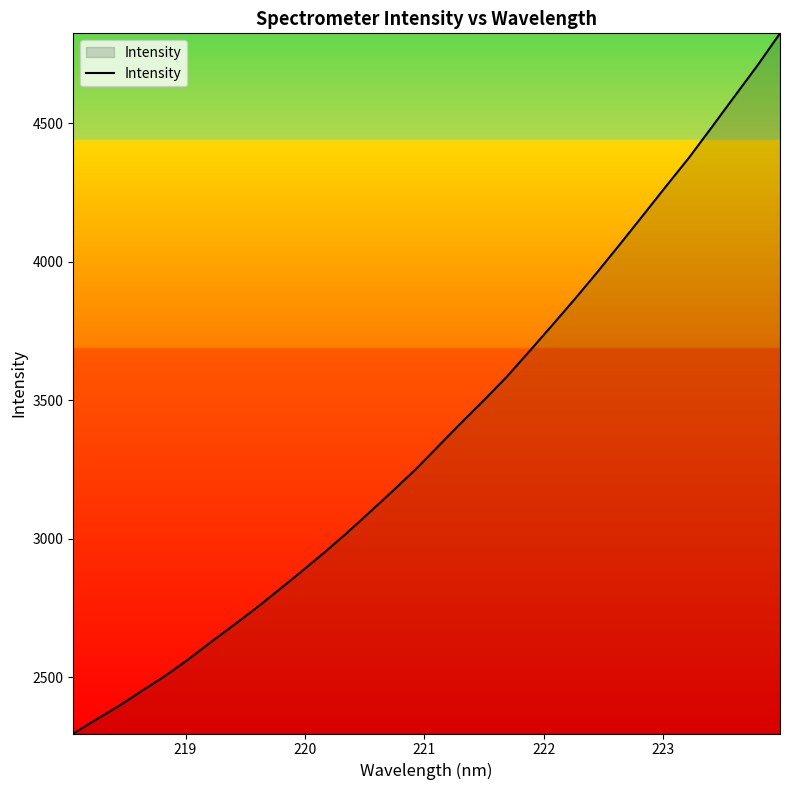

What is the sum of all values?

108437.4